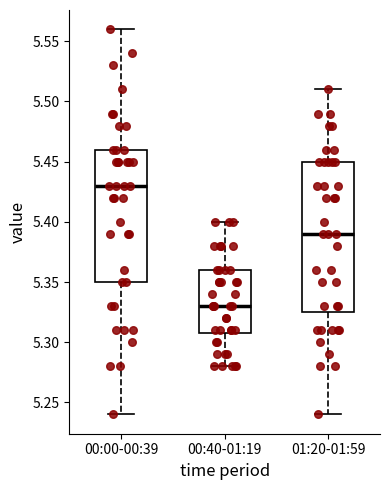

Which box is the tallest, from its lower edge to its upper edge?

01:20-01:59